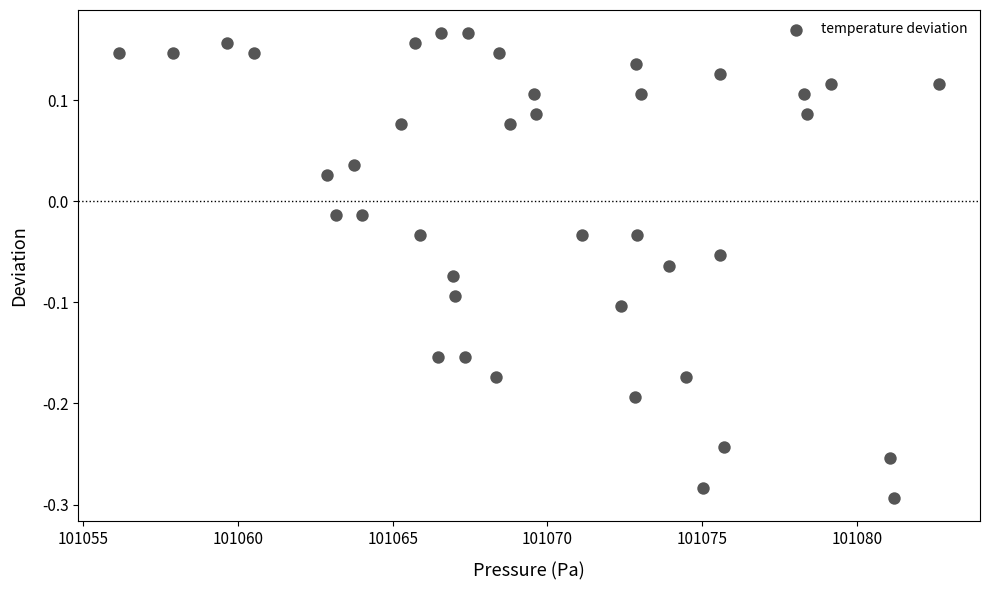

What is the range of Y values (max minus min)?

0.5